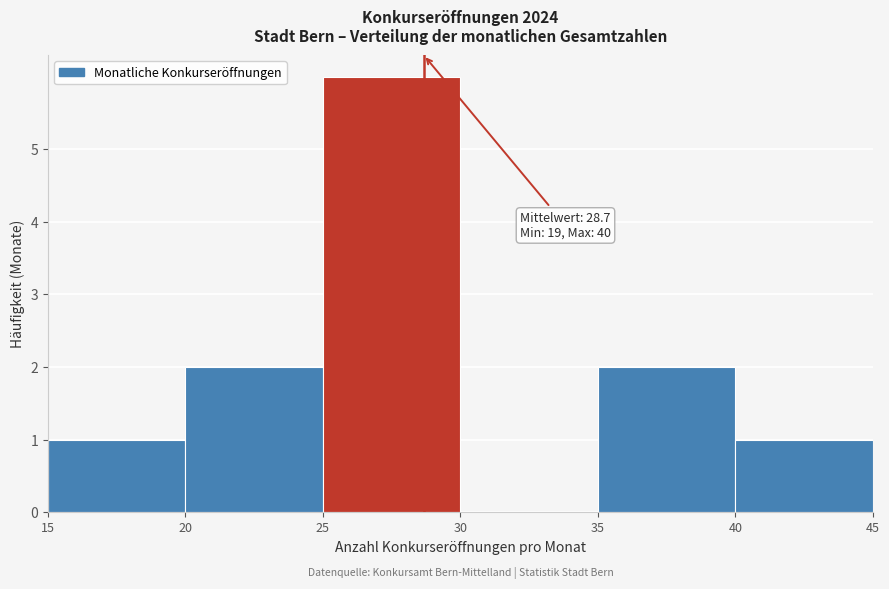

Over which range of the x-axis is the bar tallest?

25 to 30